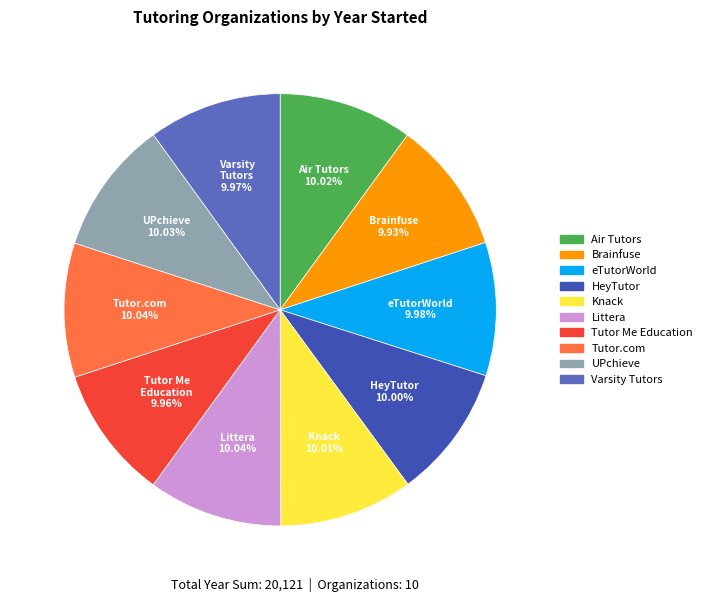

Approximately how many times larger is the value at Air Tutors compared to Varsity Tutors?

1.0